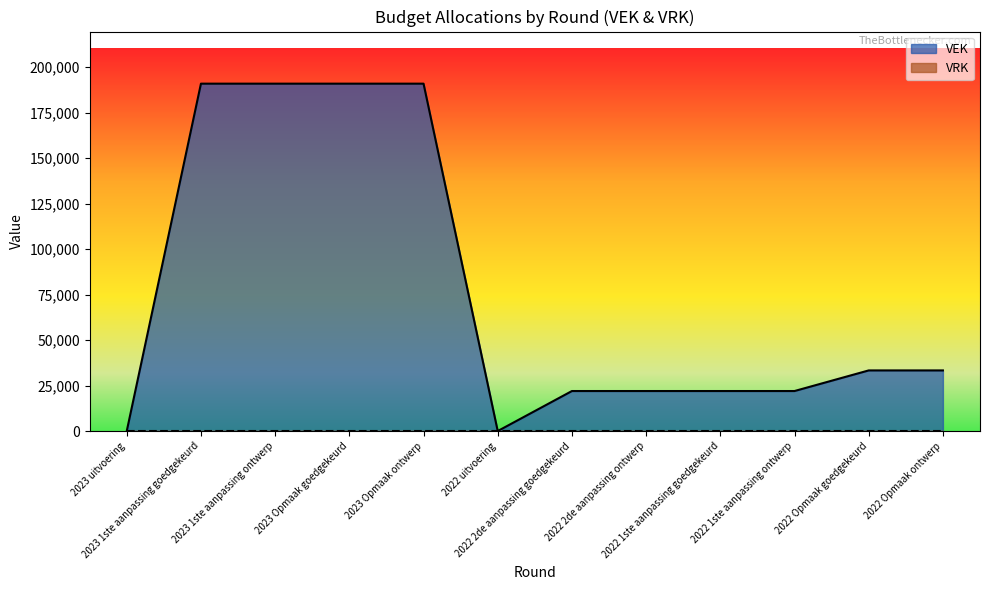

Rank the categories by value from highest to lowest.

2023 1ste aanpassing goedgekeurd, 2023 1ste aanpassing ontwerp, 2023 Opmaak goedgekeurd, 2023 Opmaak ontwerp, 2022 Opmaak goedgekeurd, 2022 Opmaak ontwerp, 2022 2de aanpassing goedgekeurd, 2022 2de aanpassing ontwerp, 2022 1ste aanpassing goedgekeurd, 2022 1ste aanpassing ontwerp, 2023 uitvoering, 2022 uitvoering